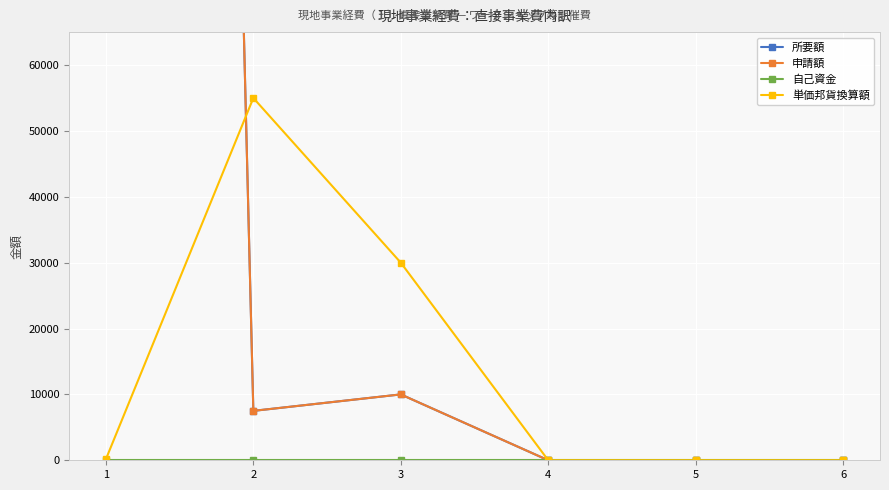

At which category does the chart reach its minimum across all series?

4